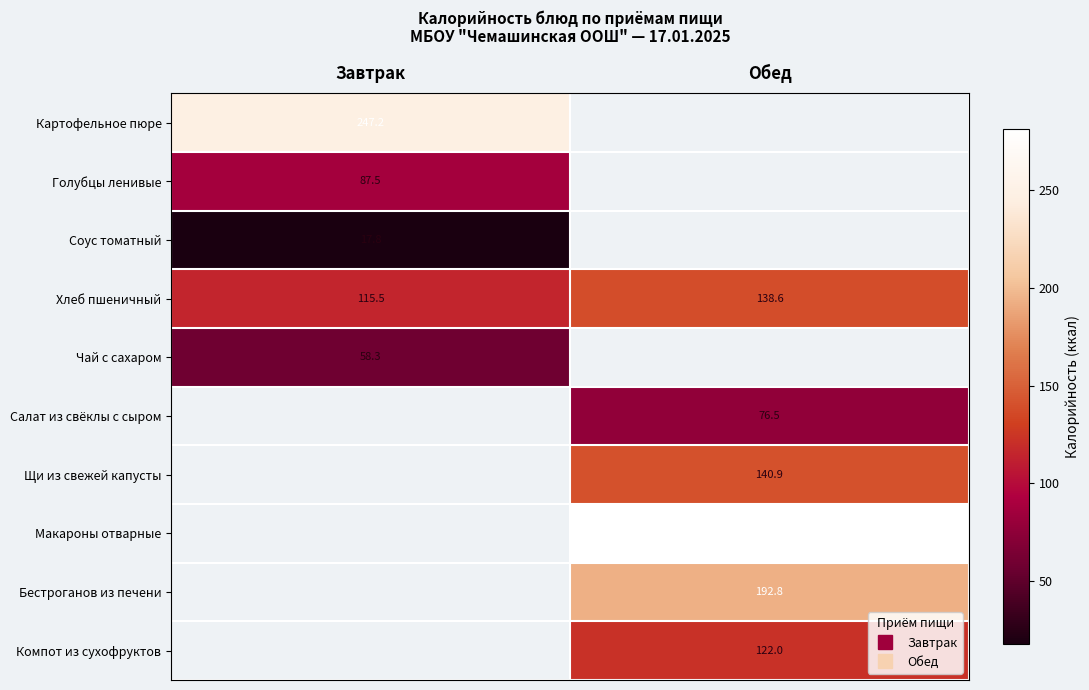

What is the greatest value displayed?

281.2